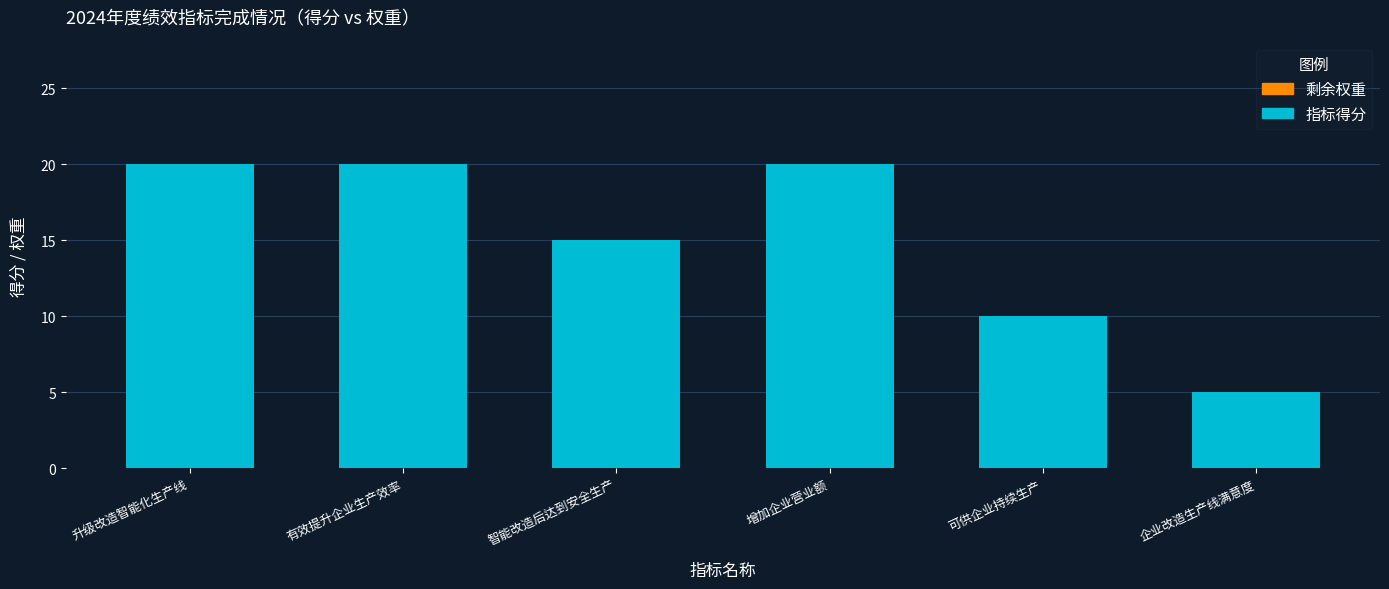

Between 有效提升企业生产效率 and 企业改造生产线满意度, which is larger?

有效提升企业生产效率